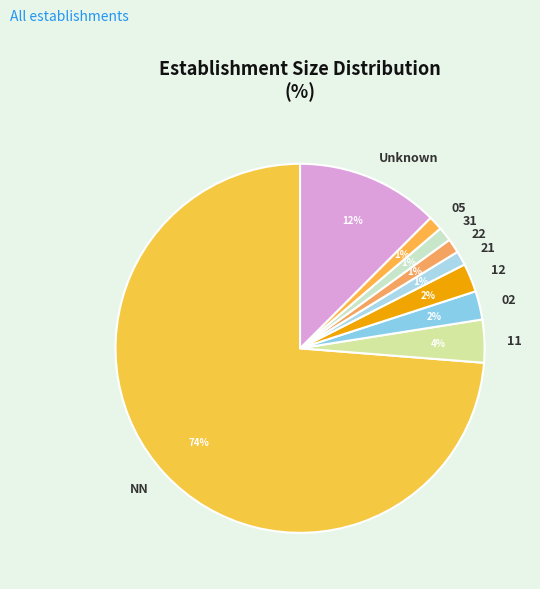

Is it true that 05 is 1% of the pie?

True